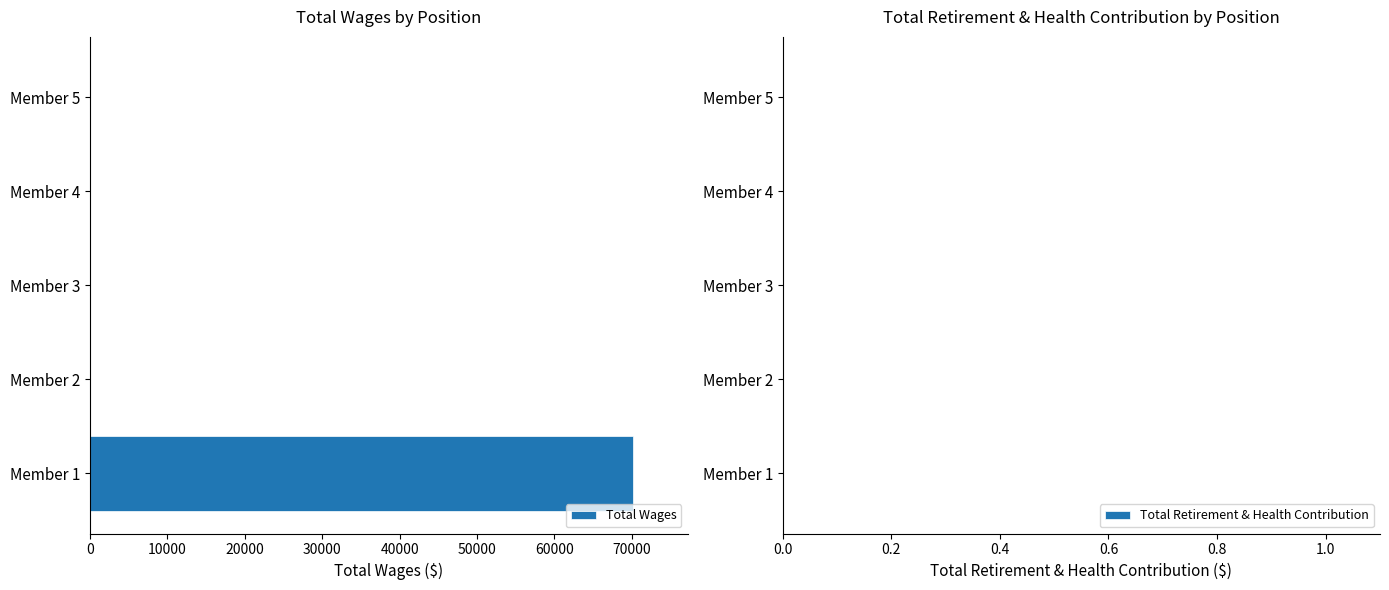

Is it true that the value at Member 3 is 0?

True